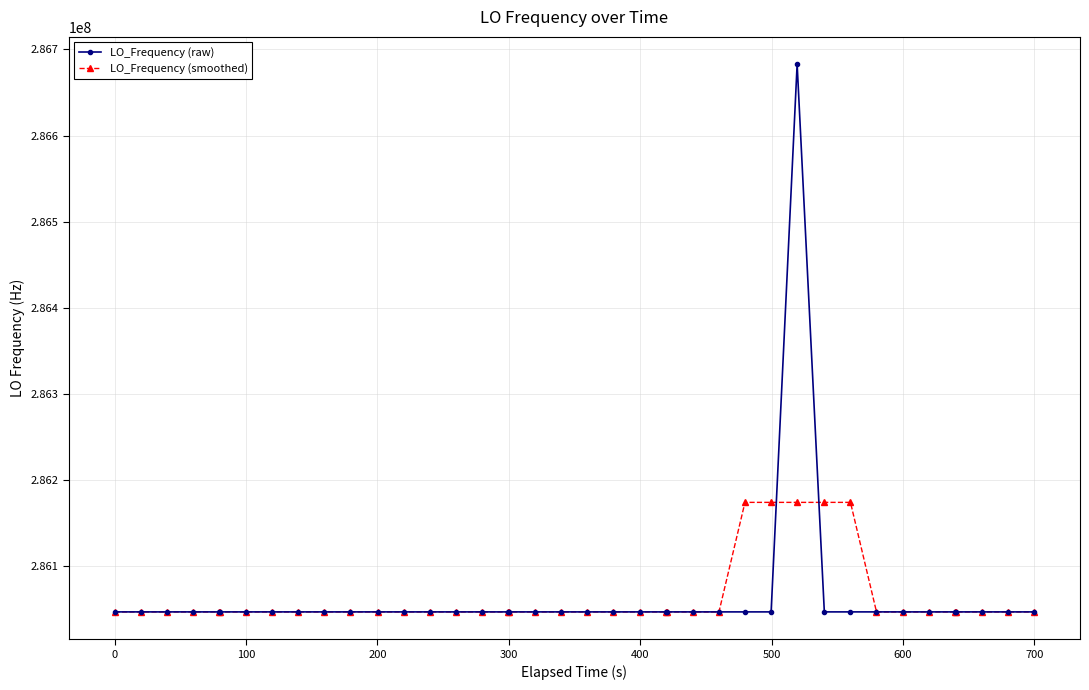

List the series in order of their peak value, lowest first.

LO_Frequency (smoothed), LO_Frequency (raw)